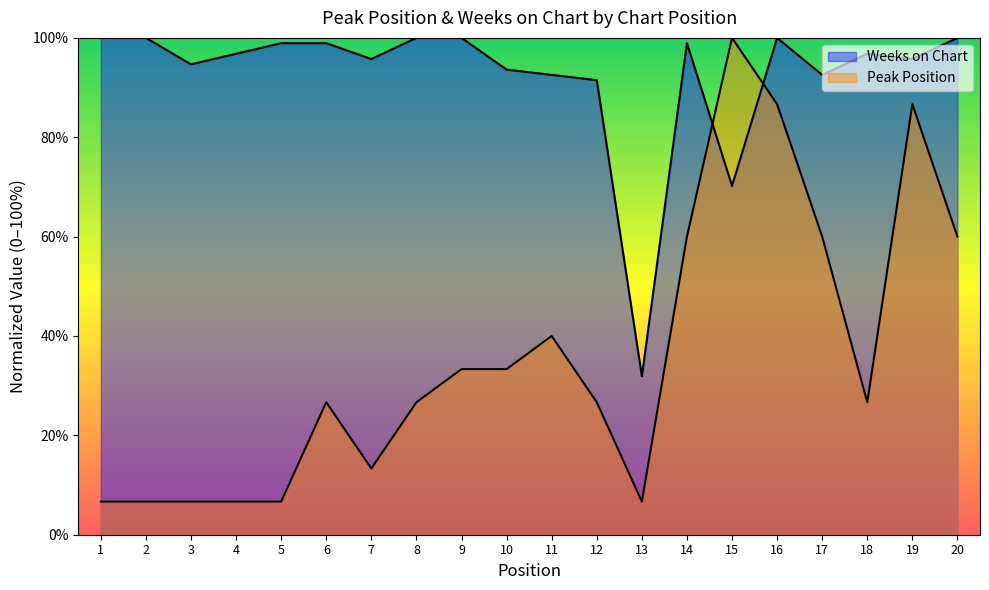

Which label corresponds to the smallest value in the chart?

1